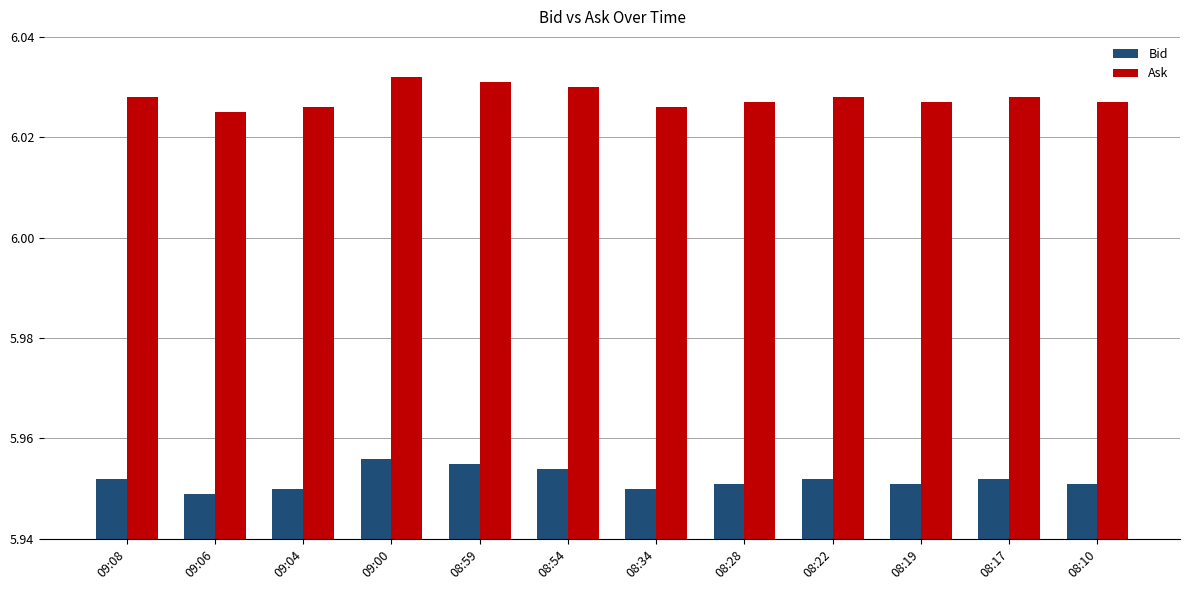

What position from the right is 09:00?

9